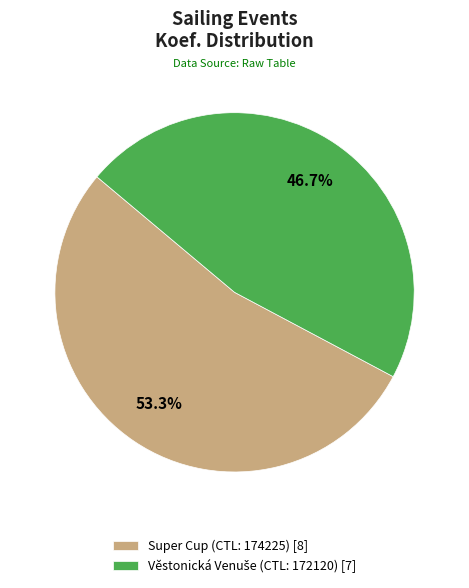

How many slices are in this pie chart?

2